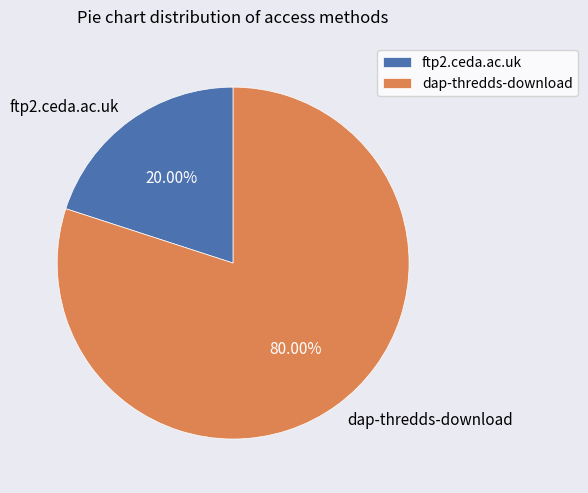

To the nearest percent, what is the difference between the ftp2.ceda.ac.uk and dap-thredds-download slice percentages?

60%